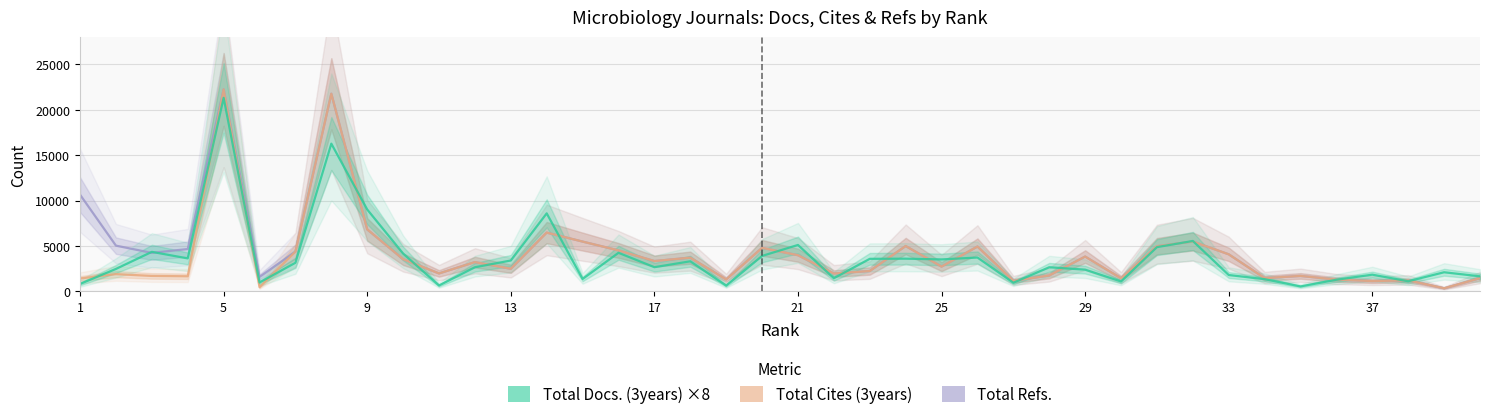

Which series has the widest spread of values?

Total Refs.